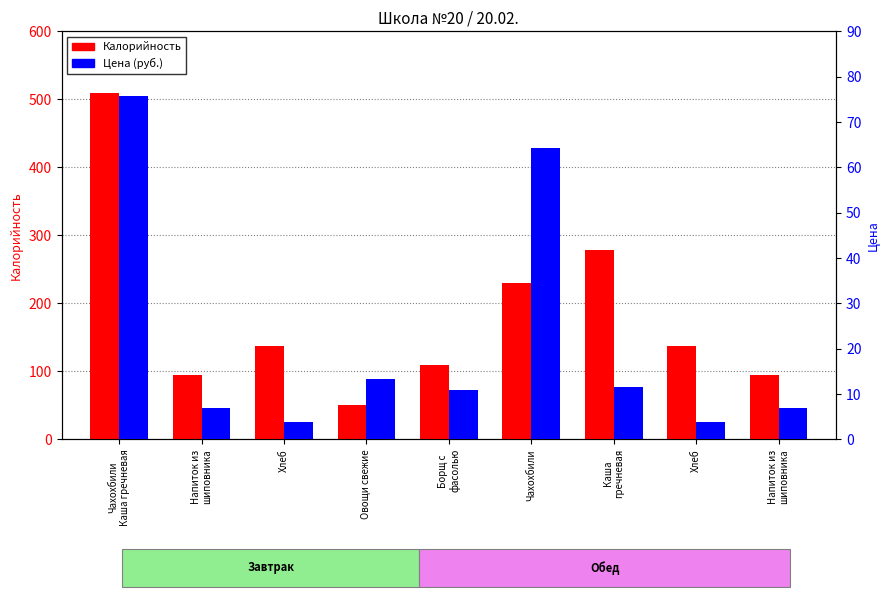

What is the maximum value shown in the chart?

509.0